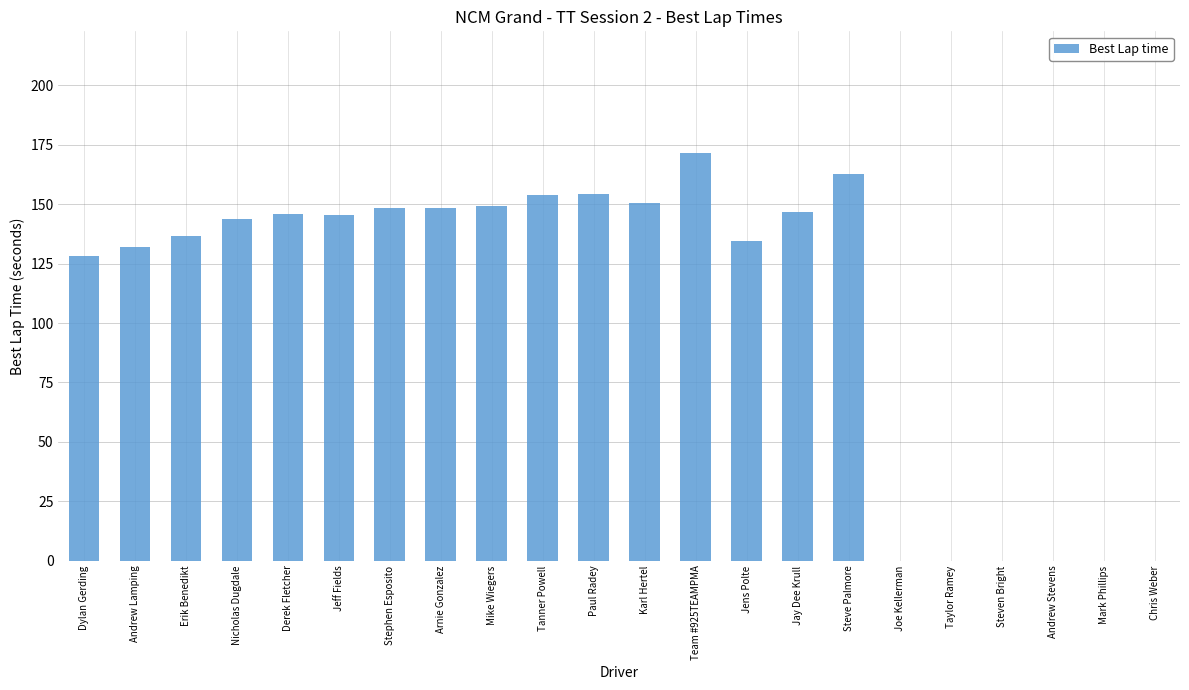

True or false: the data shows 0.0 at Steven Bright.

True